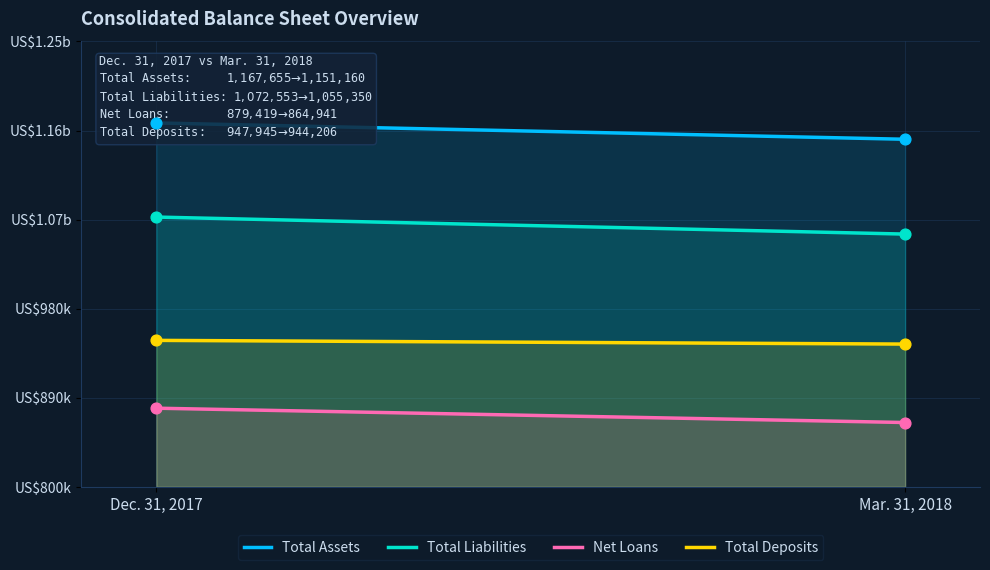

Which series reaches the minimum Y coordinate?

Net Loans